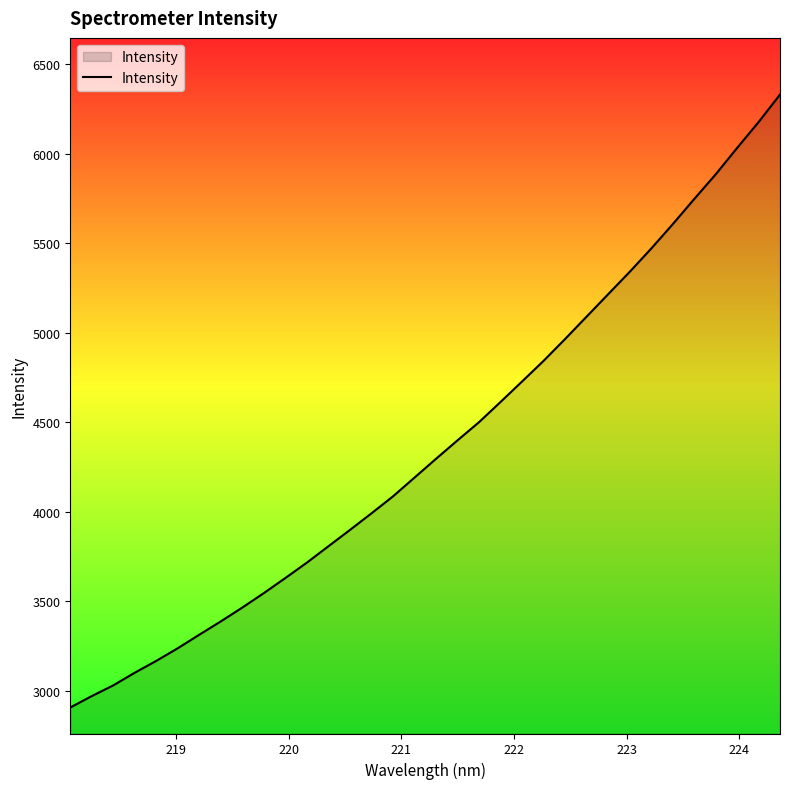

What is the average value?

4373.3